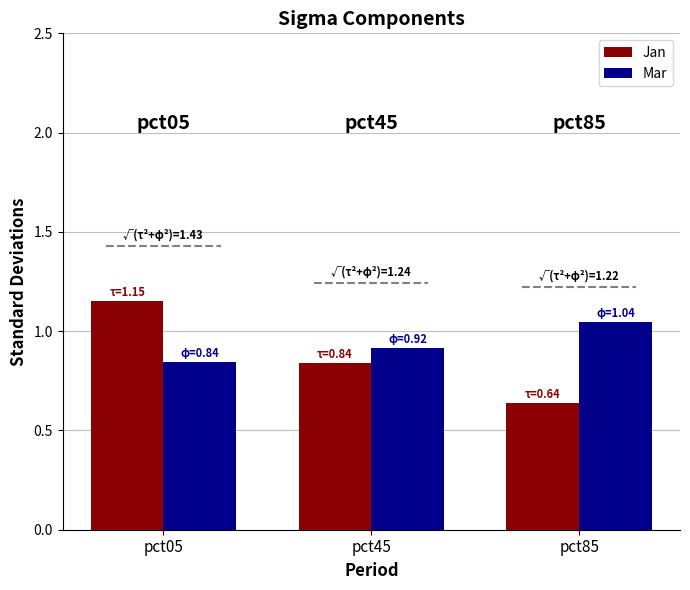

At which label is Jan closest to 0?

pct85